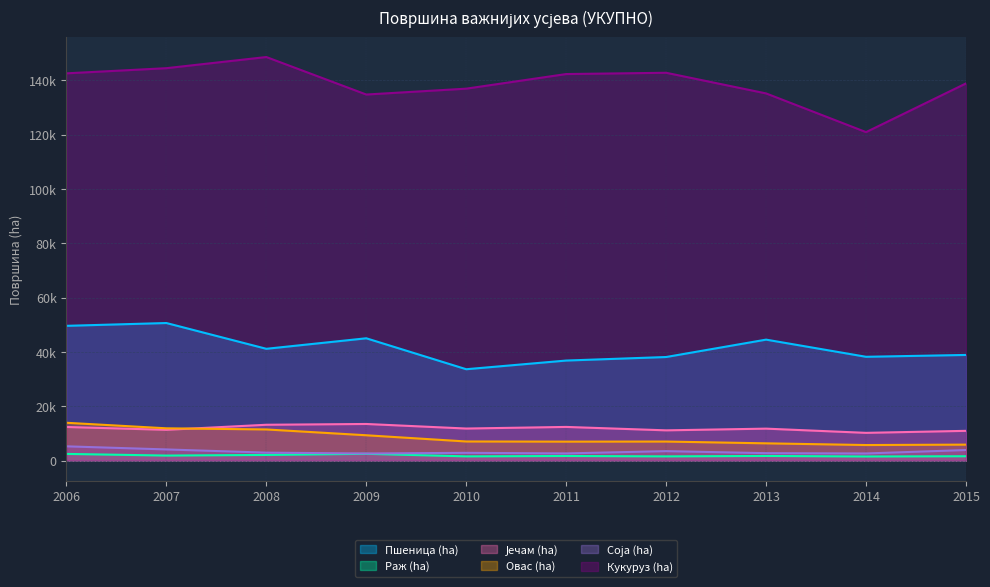

At which label does Кукуруз (ha) first exceed 142273?

2006